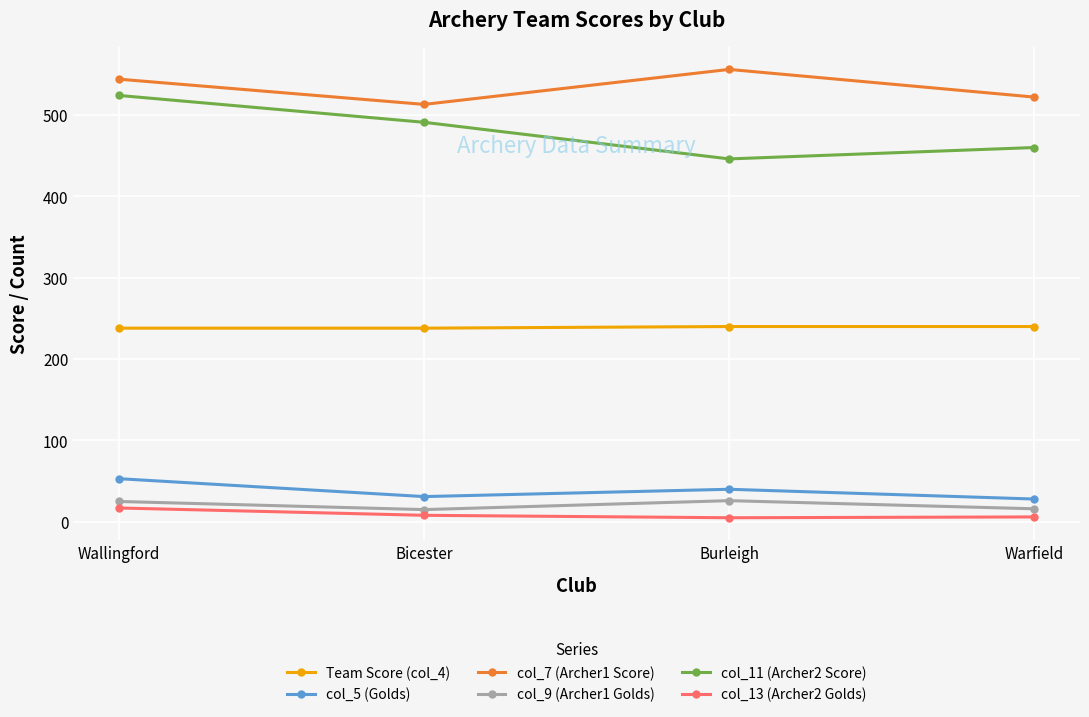

What is the label of the 4th point from the right?

Wallingford